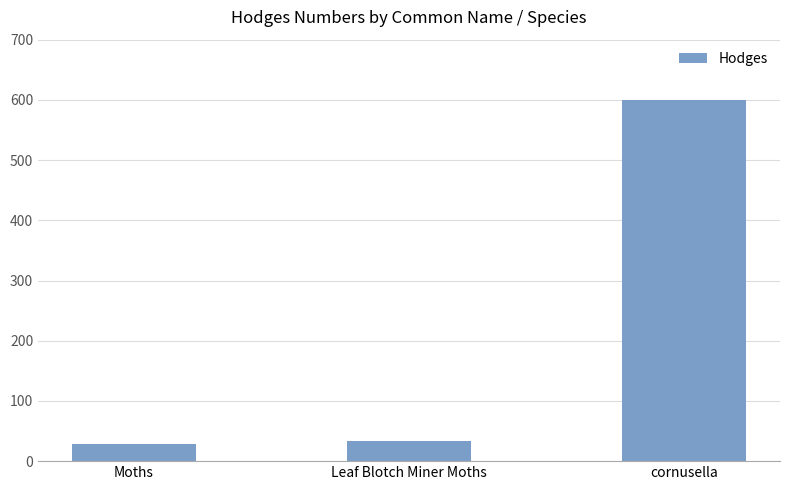

Where is the data nearest to the value 314?

Leaf Blotch Miner Moths